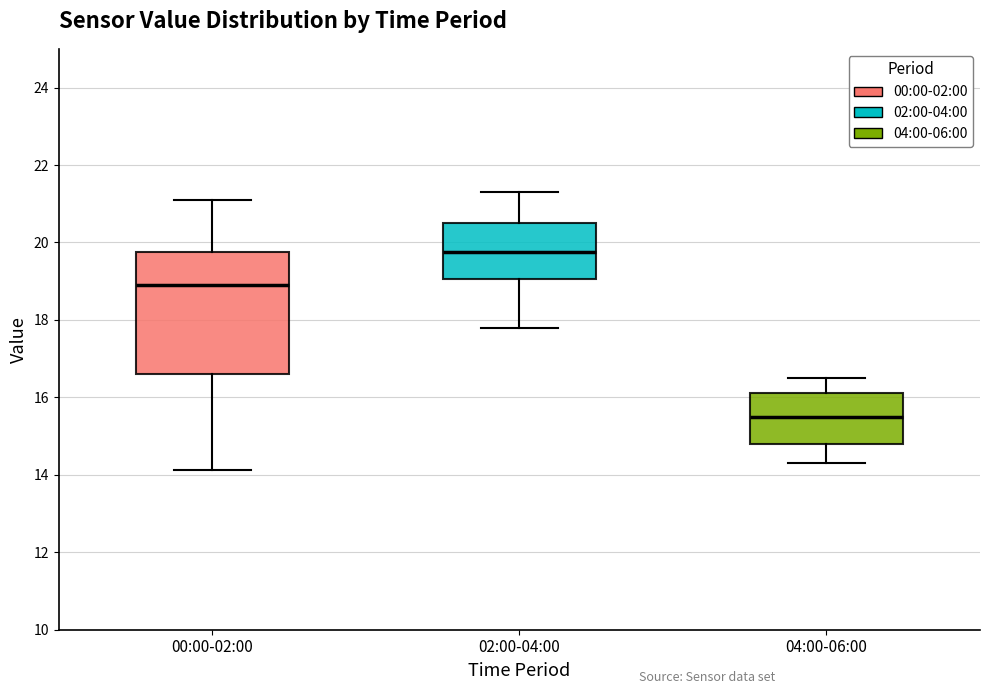

Comparing the boxes themselves (not the whiskers), which one is the tallest?

00:00-02:00